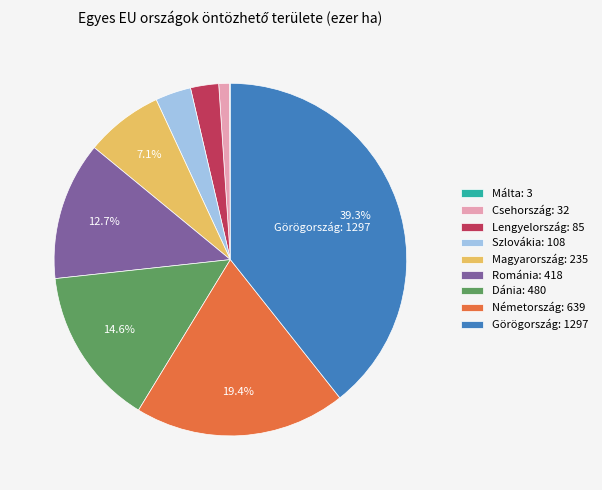

Which has a higher value, Lengyelország: 85 or Görögország: 1297?

Görögország: 1297